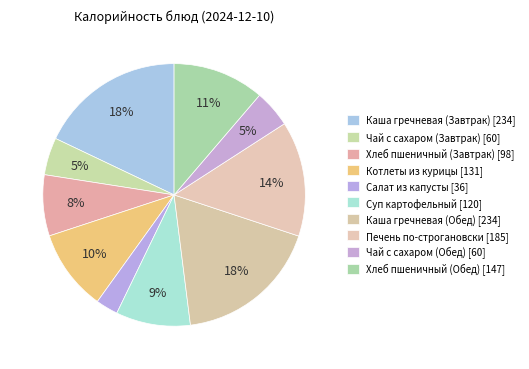

How much of the chart is everything except Котлеты из курицы?

90.0%